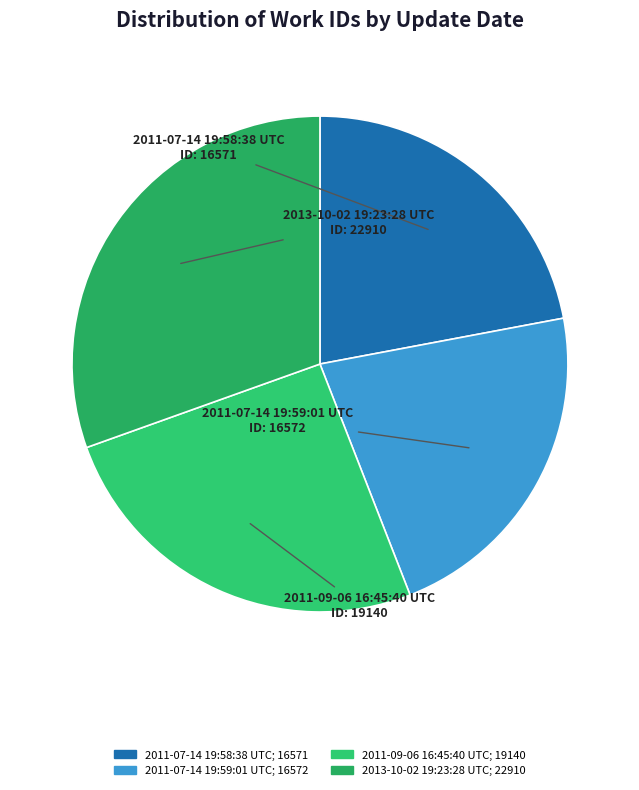

True or false: 2013-10-02 19:23:28 UTC accounts for 30% of the total.

True